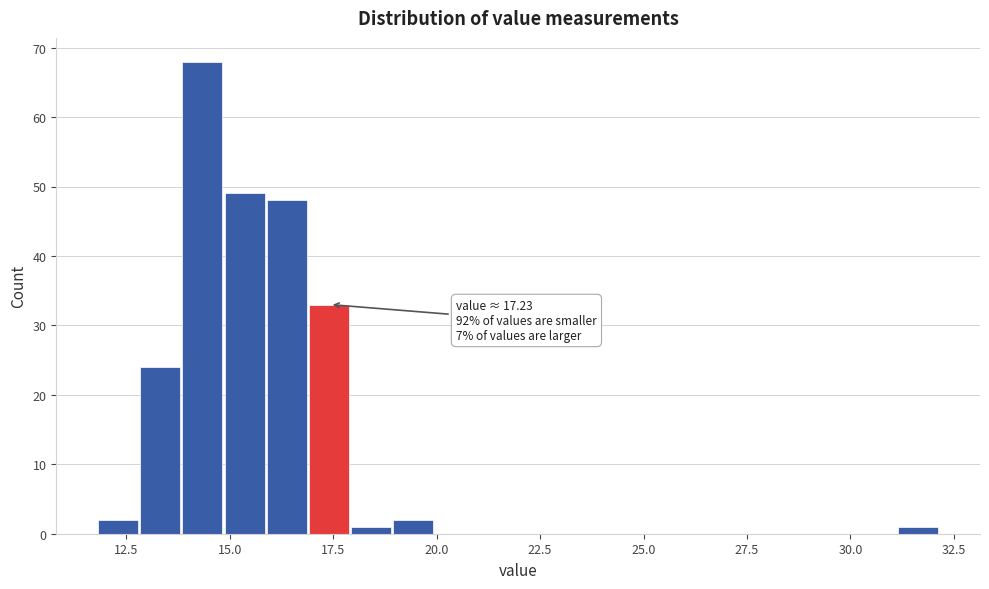

Read against the x-axis, roughly where is the centre of the tallest bar?

14.5